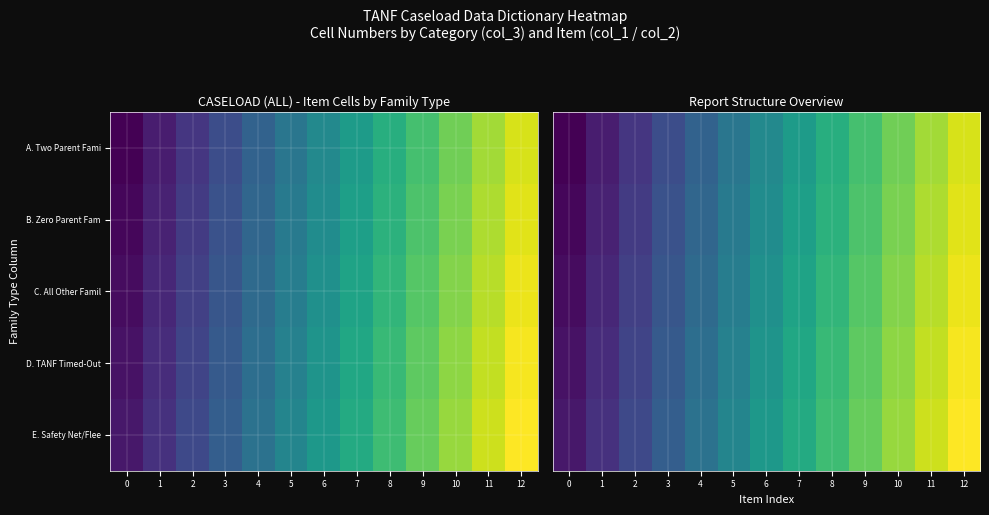

The E. Safety Net/Flee series shows 113 at 7. True or false?

True